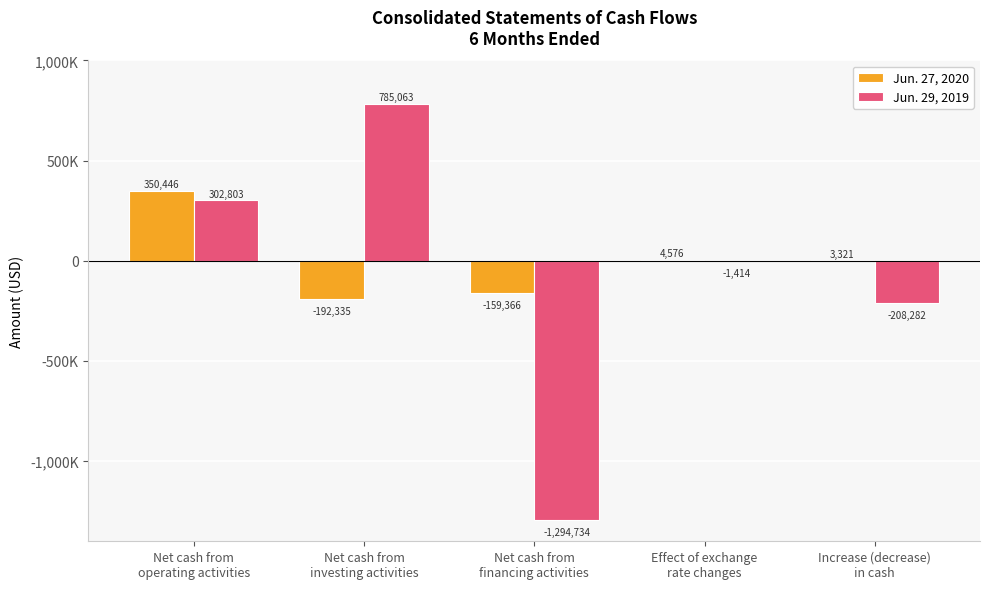

Are the bars horizontal?

No